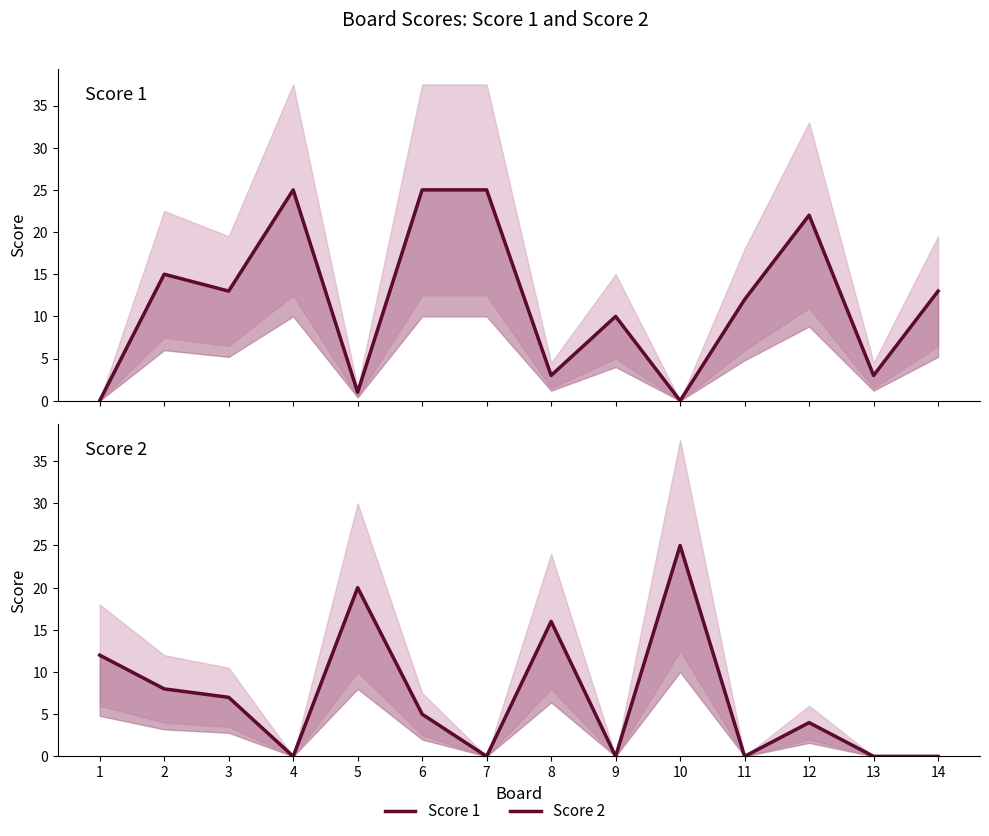

Which category has the lowest value across all series?

1